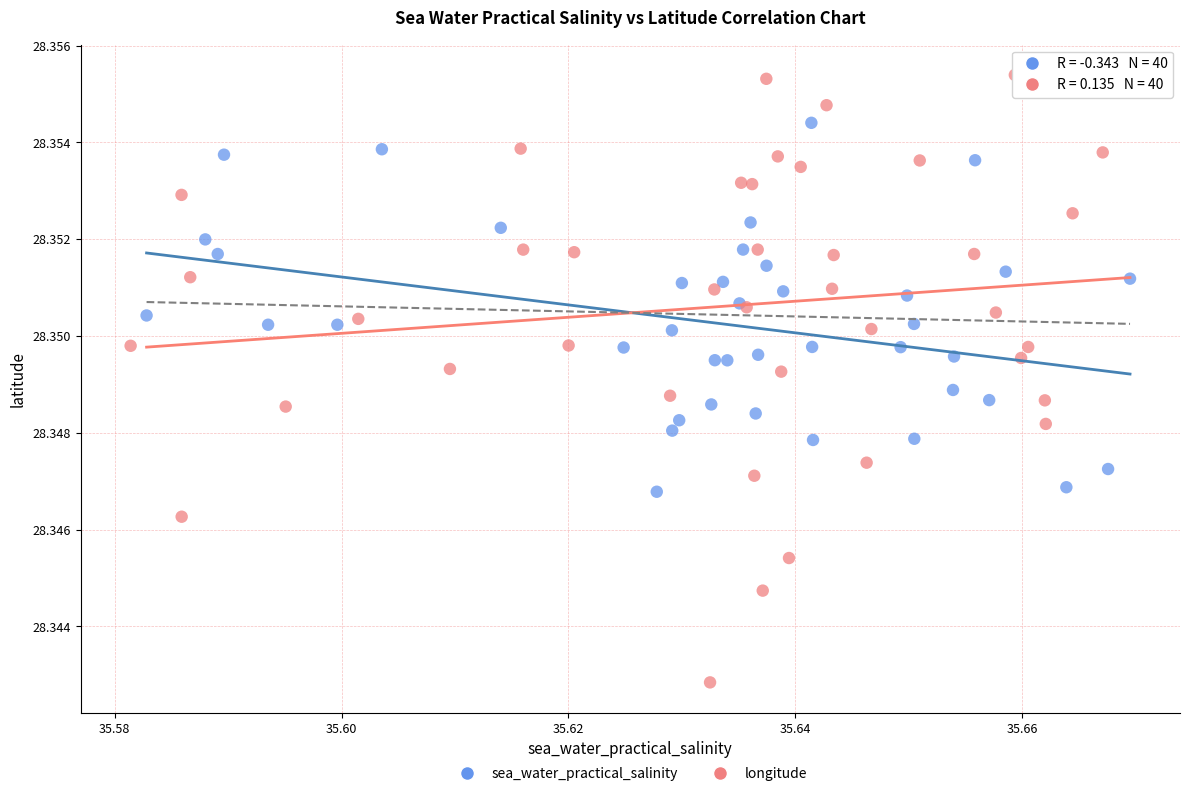

Which series has the widest spread of Y values?

longitude